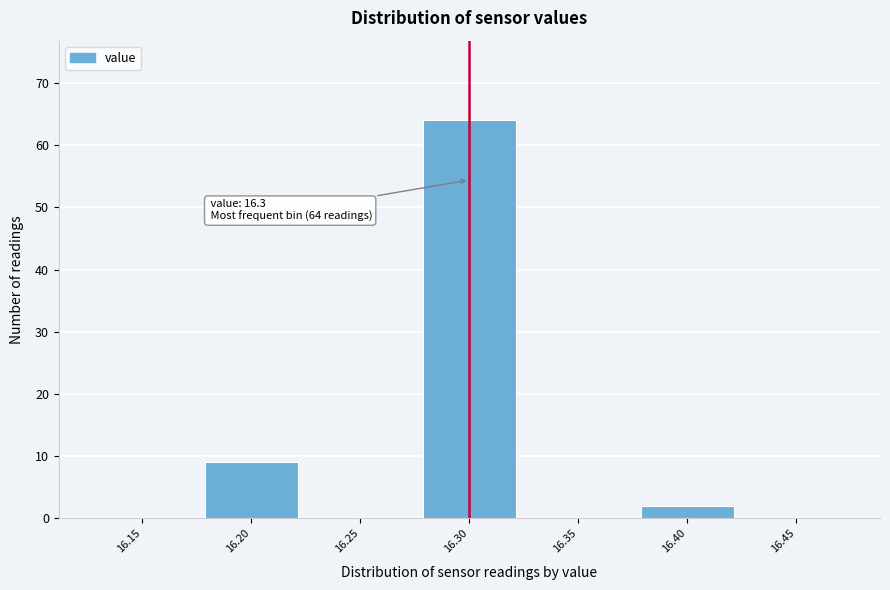

Over which range of the x-axis is the bar tallest?

16.275 to 16.325